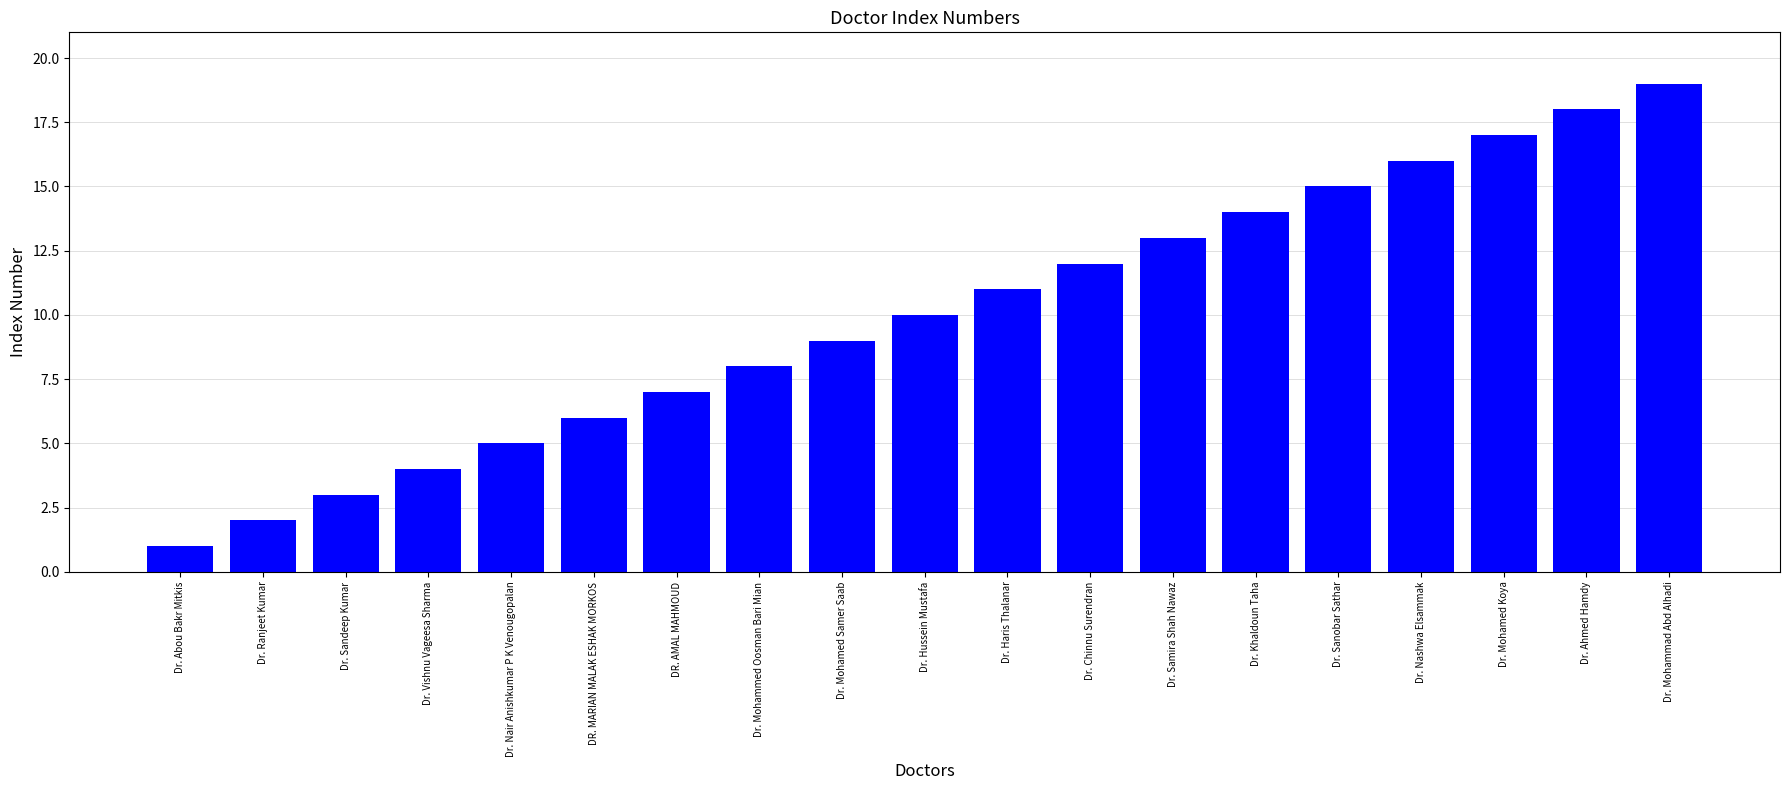

Where is the data nearest to the value 10?

Dr. Hussein Mustafa